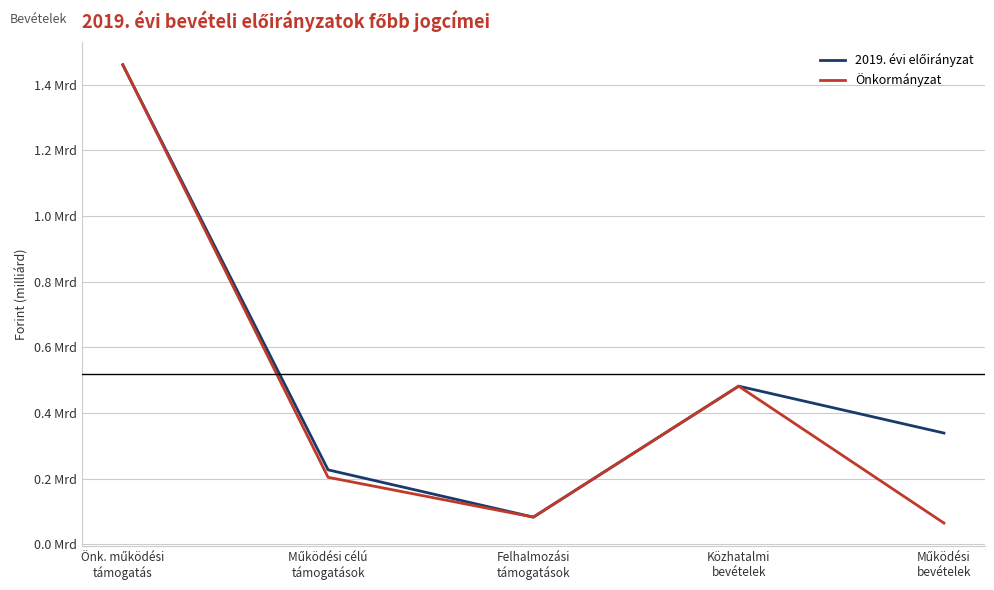

What are all the series names shown in the legend?

2019. évi előirányzat, Önkormányzat